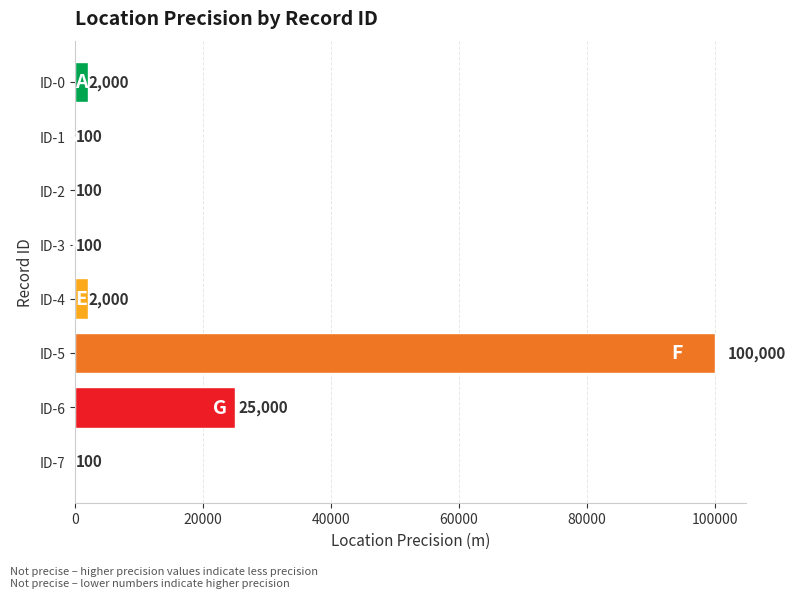

Does the chart contain stacked bars?

No